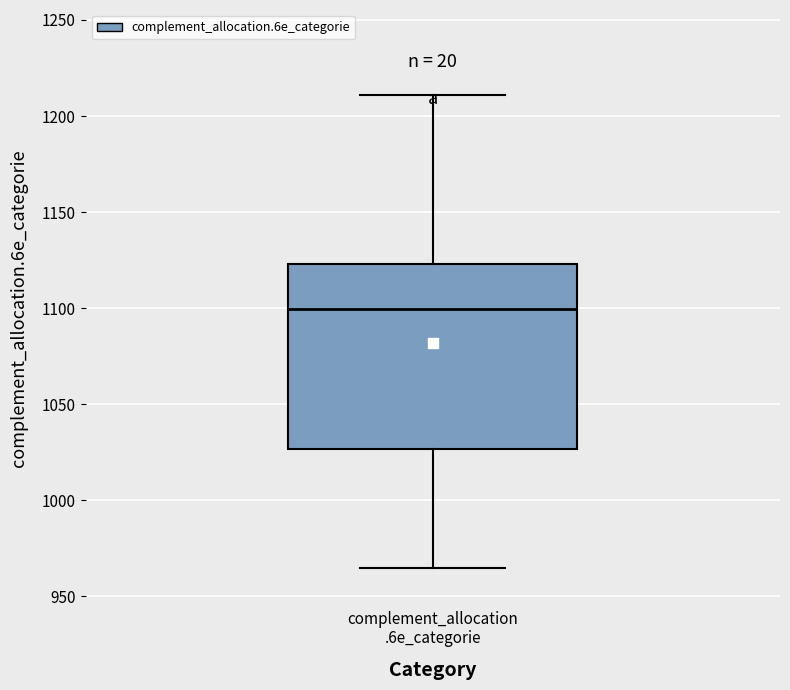

Read this box plot against the y-axis: the position of the median line, the range covered by the box, and the ends of both whiskers. The values are not printed on the chart, so give them approximately, as read against the axis.

median 1100, box 1025 to 1125, whiskers 965 to 1210